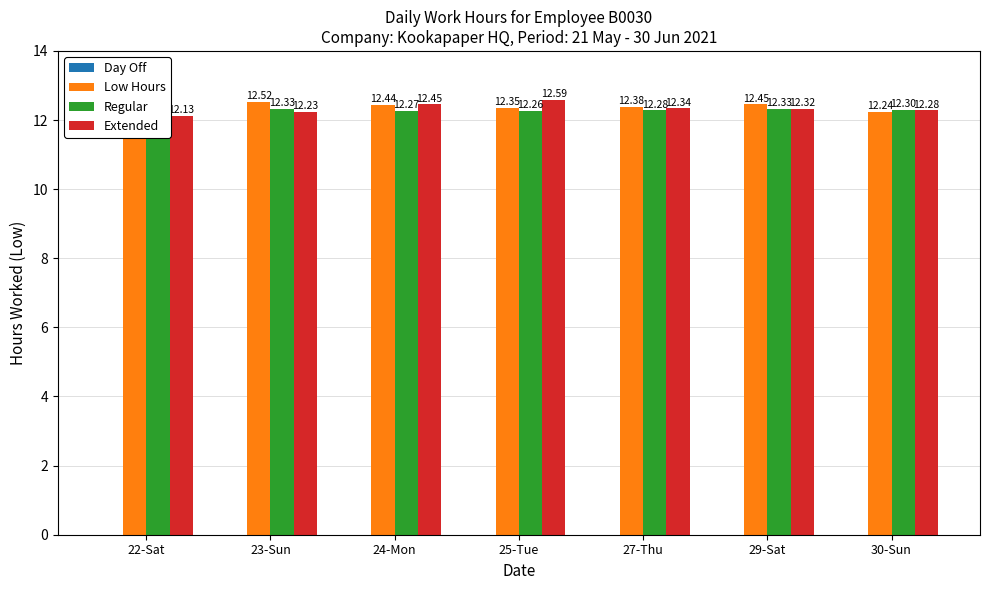

Count the number of data series in this chart.

4